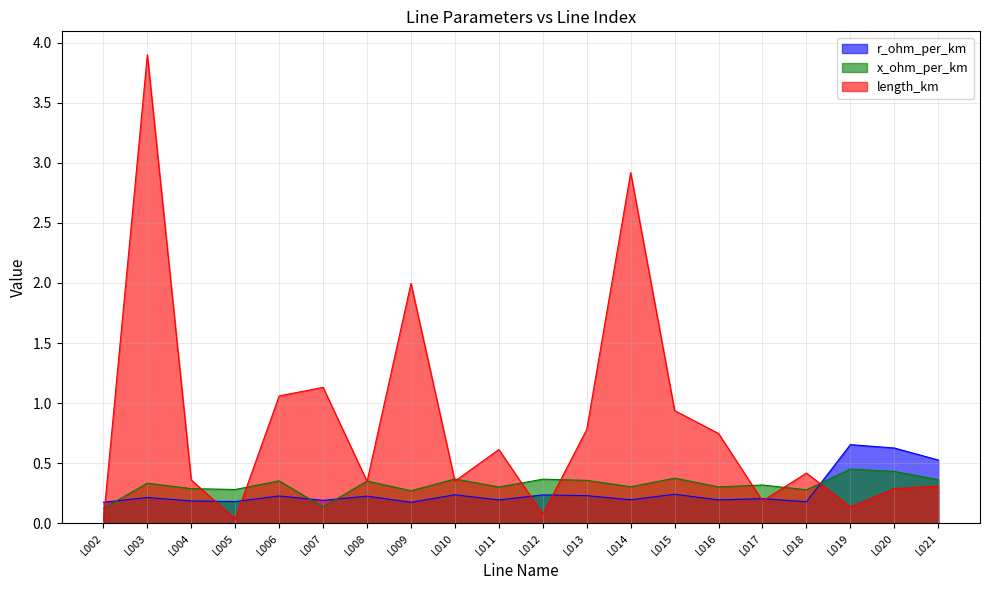

What is the difference between the highest and lowest values at L002?

0.2